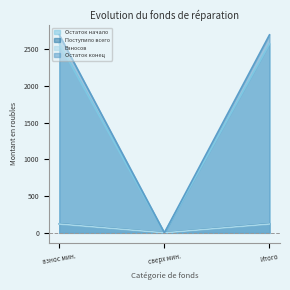

Is the value of Поступило всего at взнос мин. greater than the value of Остаток конец at взнос мин.?

No